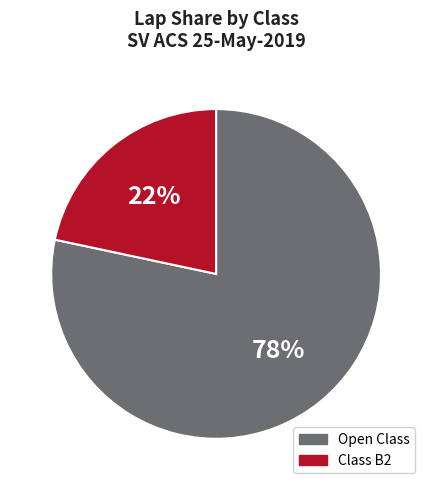

Is there any slice that represents more than half of the pie?

Yes